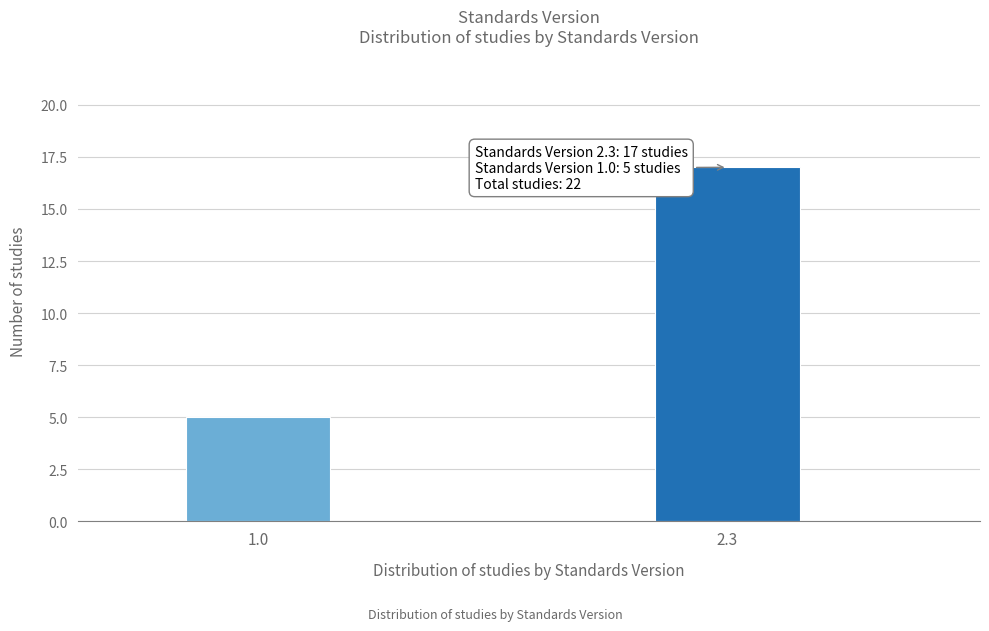

Reading right to left, what are all the values shown in this chart?

17	5